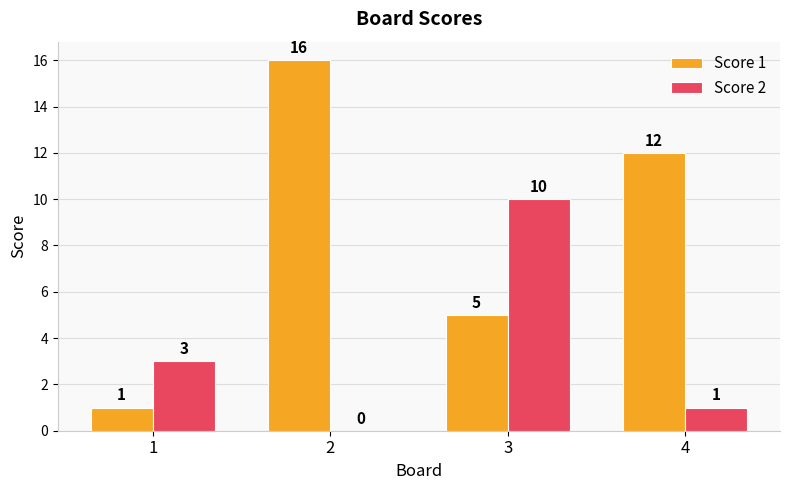

Are the bars grouped side by side (vs. stacked)?

Yes